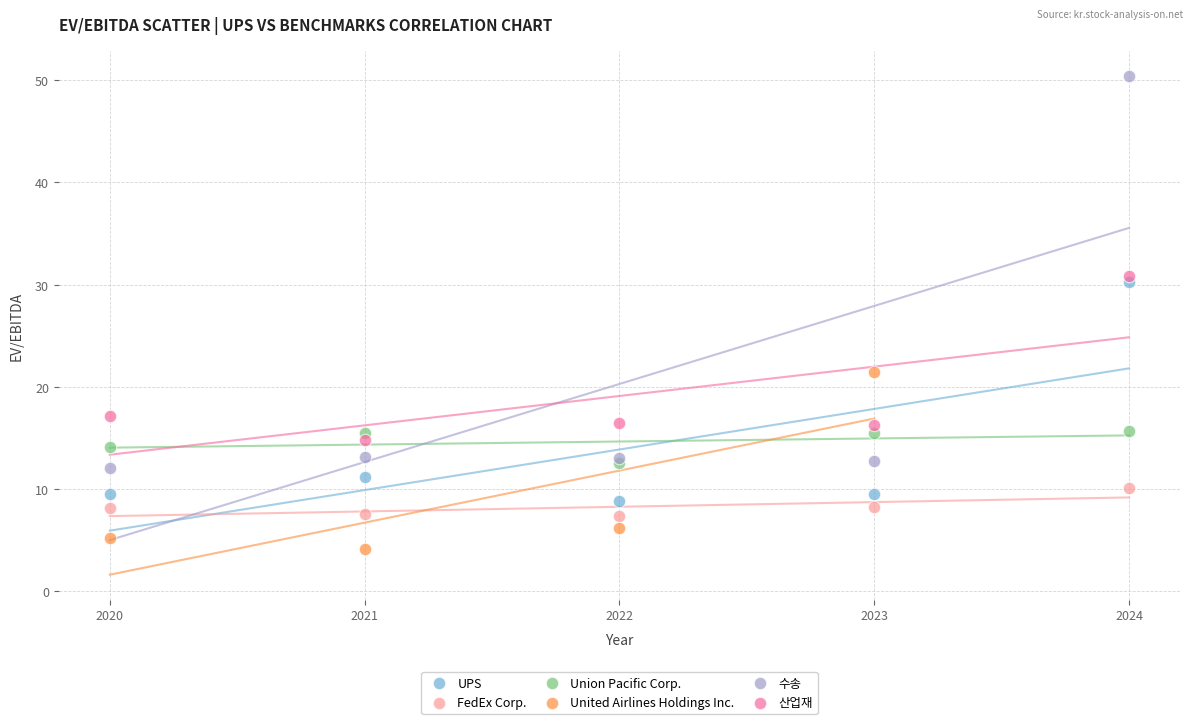

Which series contains the lowest Y value?

United Airlines Holdings Inc.